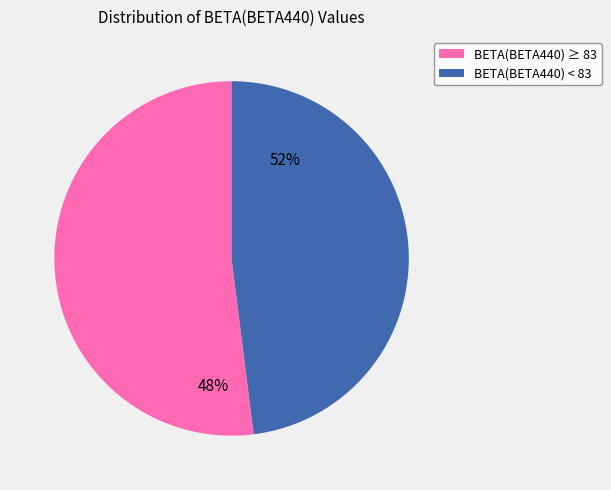

Which category accounts for the majority?

BETA(BETA440) >= 83